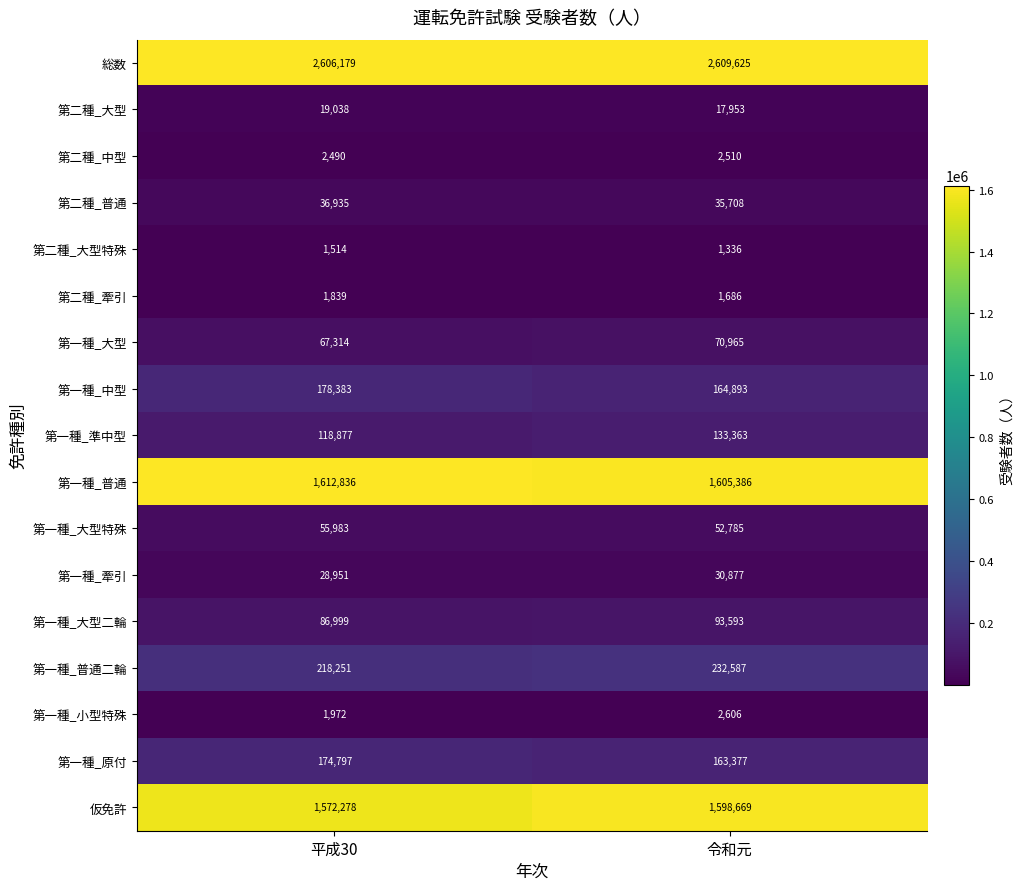

What is the spread (max minus min) of values at 平成30?

2604665